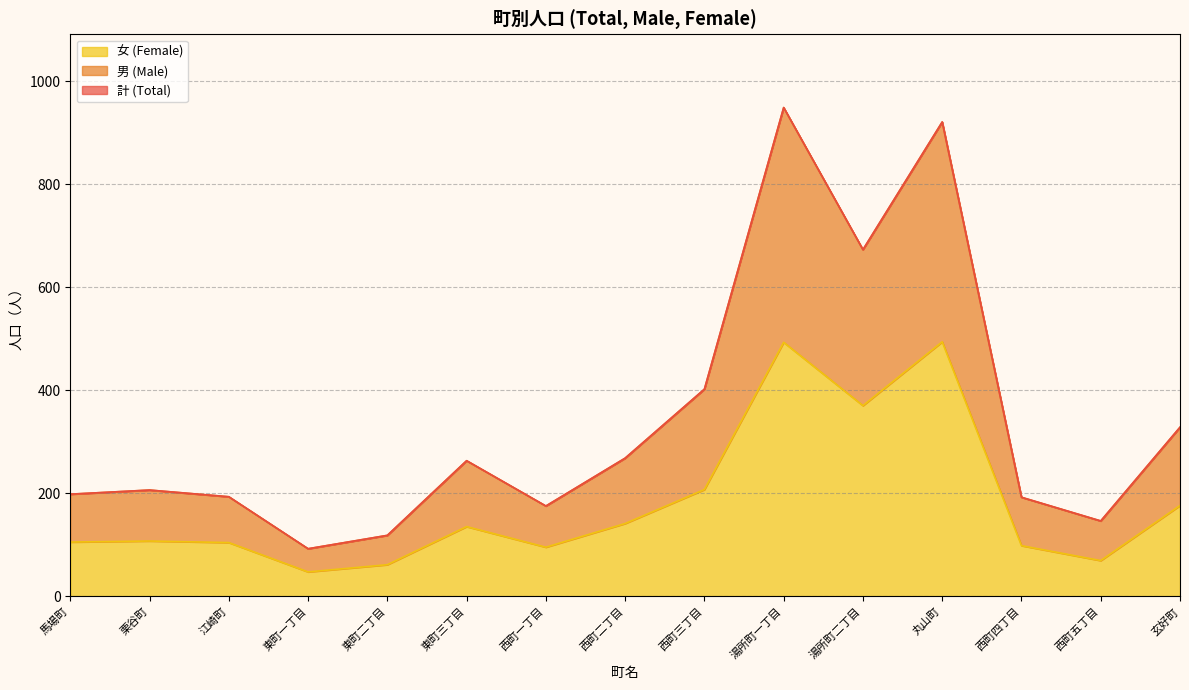

What is the total value across all series at 東町二丁目?

118